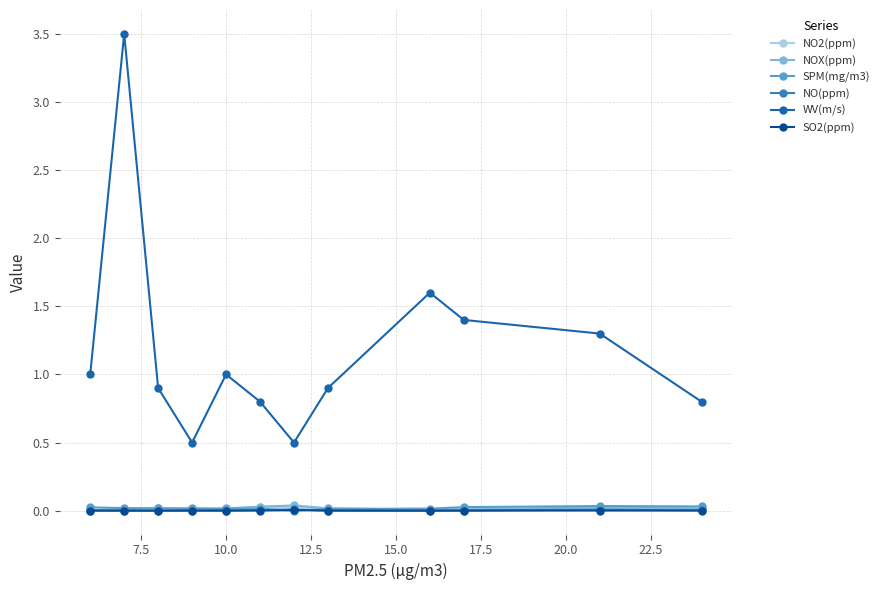

Count the number of categories in the chart.

12